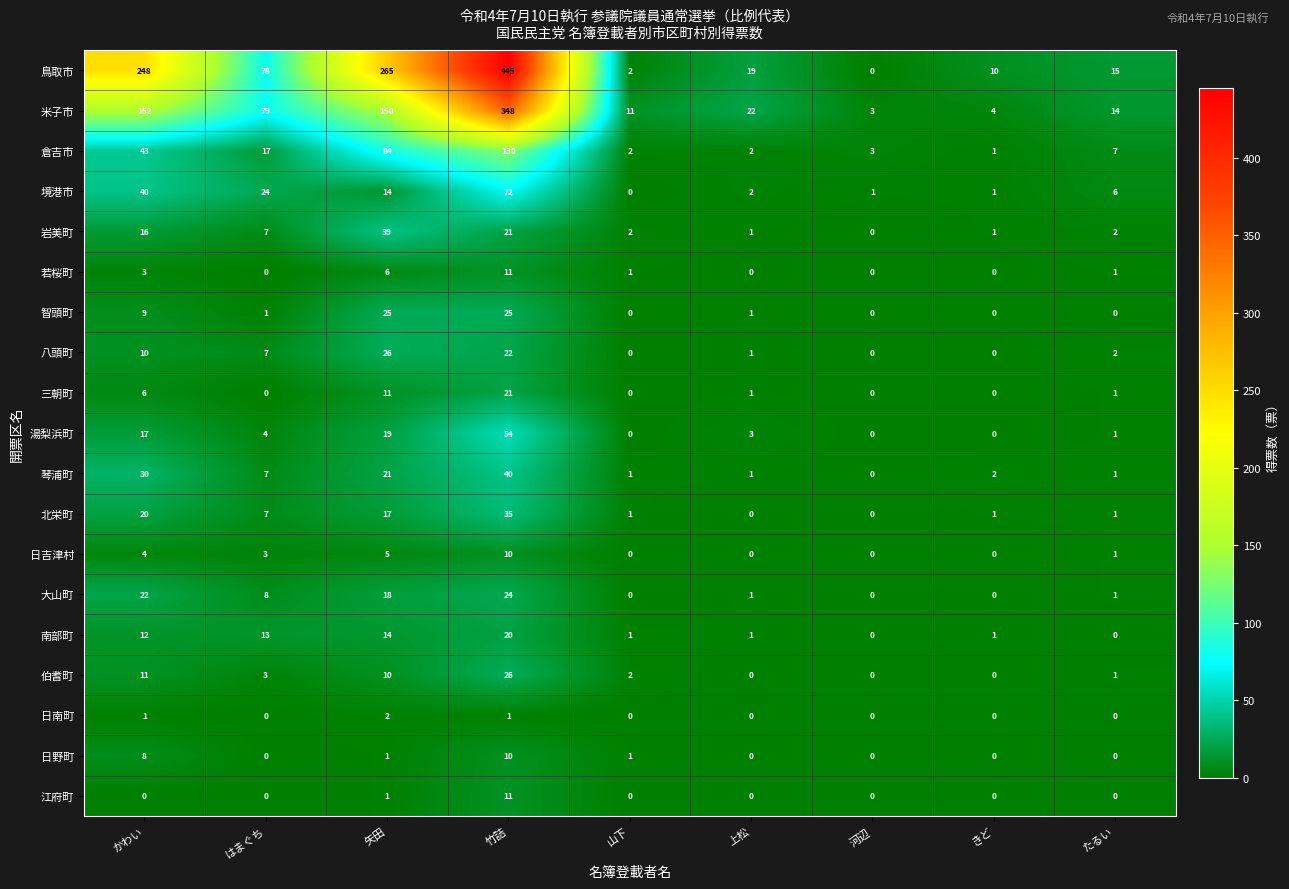

What is the approximate value of 北栄町 at かわい?

20